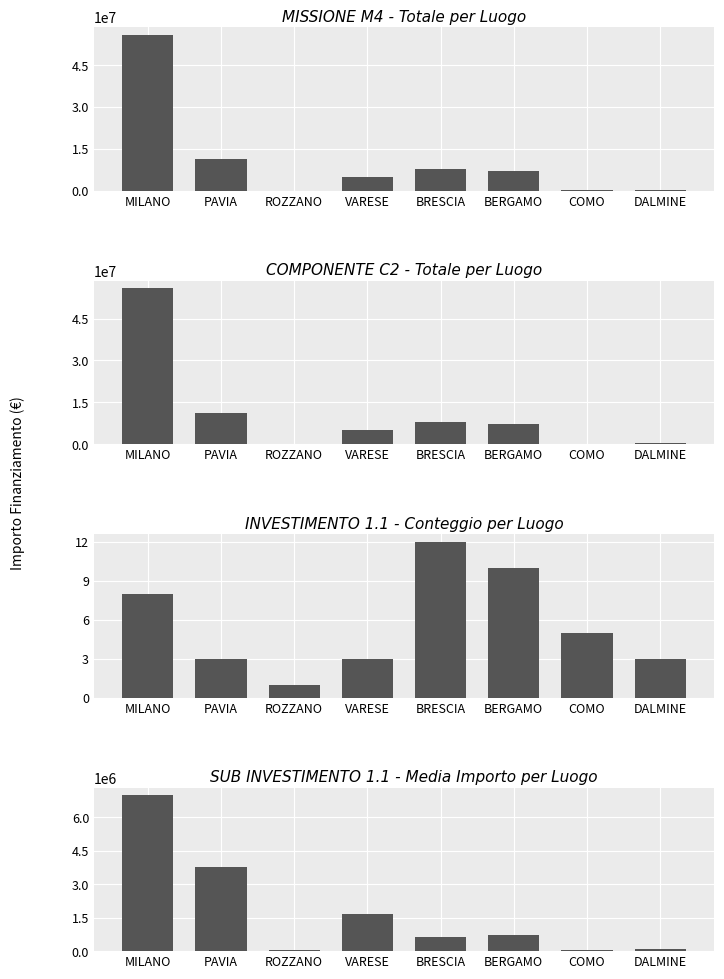

What is the sum of all SUB INVESTIMENTO 1.1 - Media Importo per Luogo values?

13944542.1